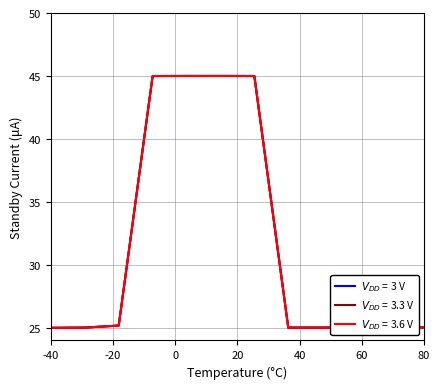

Does the chart have visible grid lines?

Yes